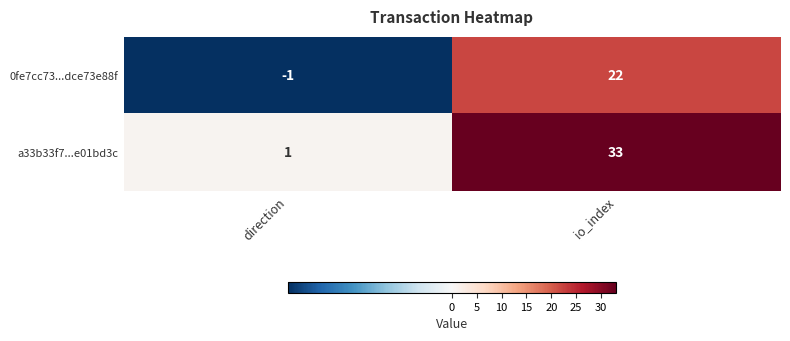

Rank the series by their maximum value, from highest to lowest.

a33b33f7...e01bd3c, 0fe7cc73...dce73e88f